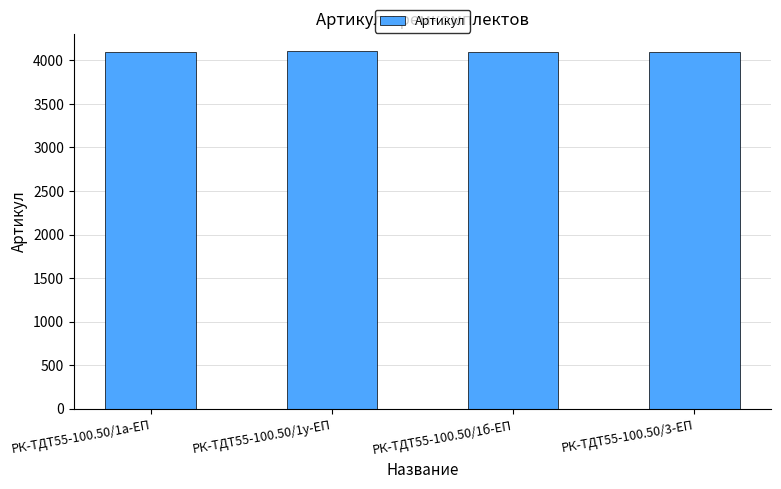

What is the greatest value displayed?

4103